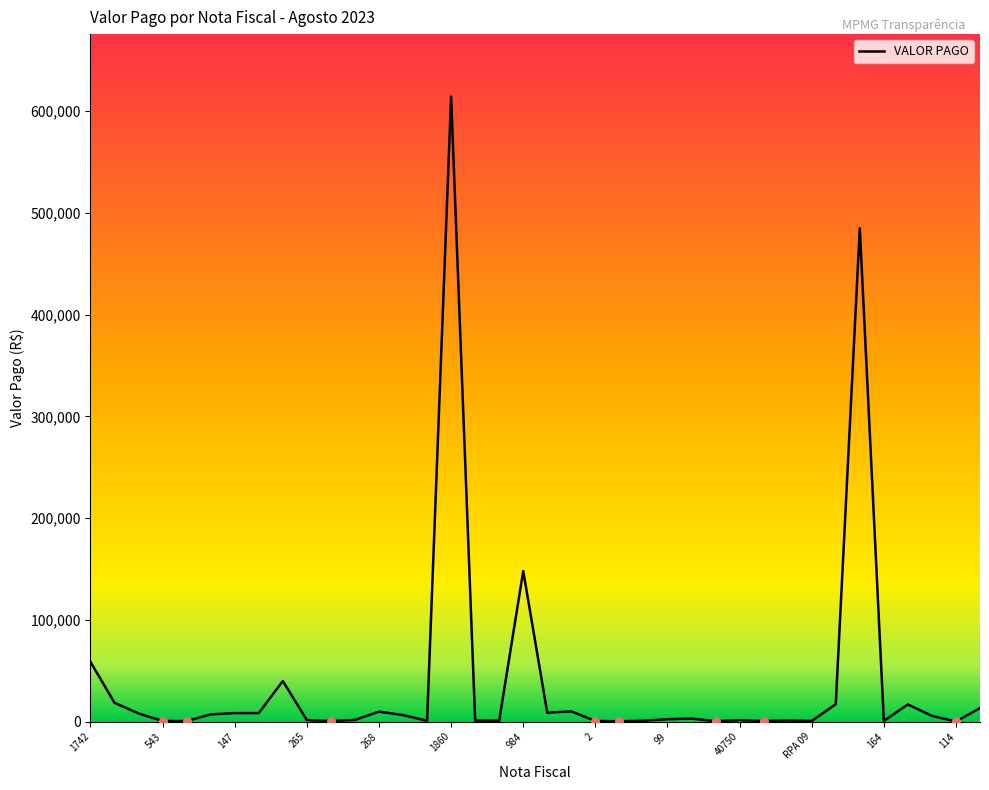

What is the greatest value displayed?

614219.0